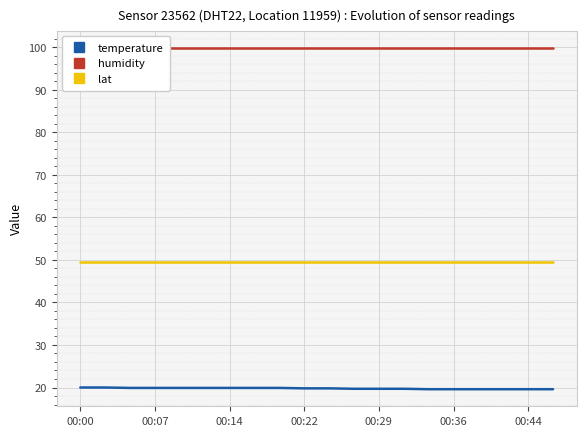

Is the value of lat at 00:00 greater than the value of temperature at 00:29?

Yes